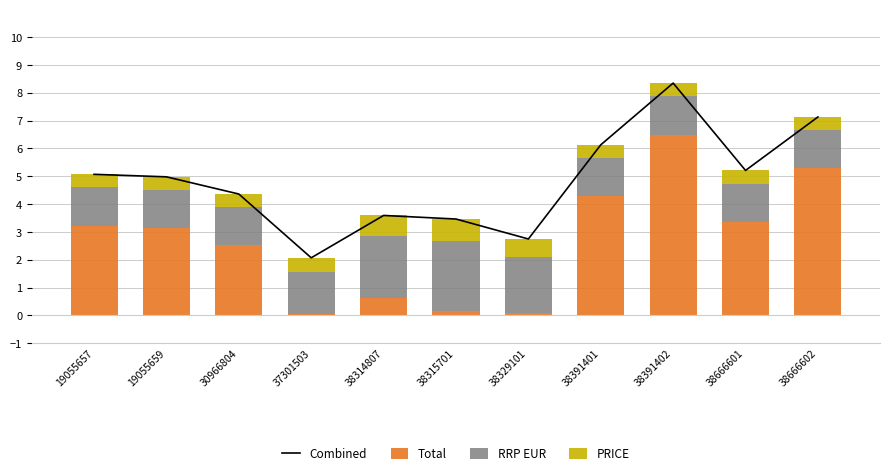

True or false: PRICE has a value of 0.3 at 38391402.

False